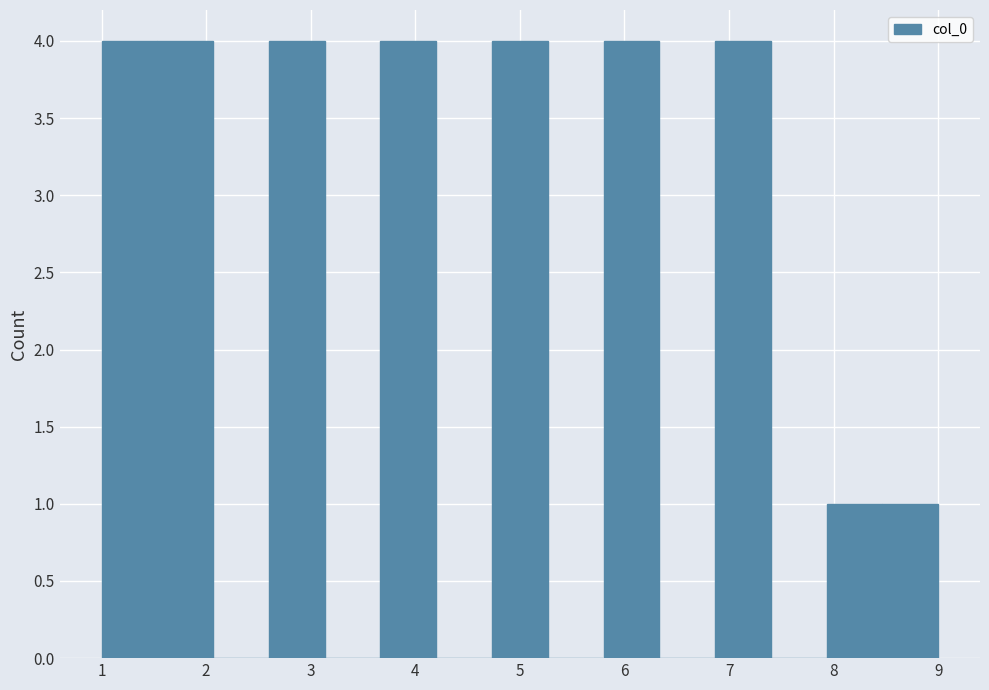

Reading left to right, list every bar in this chart as the range it spans on the x-axis followed by its height. Neither the bar edges nor the heights are printed on the chart, so give them approximately, as read against the axes.

1.0 to 1.5: 4
1.5 to 2.1: 4
2.1 to 2.6: 0
2.6 to 3.1: 4
3.1 to 3.7: 0
3.7 to 4.2: 4
4.2 to 4.7: 0
4.7 to 5.3: 4
5.3 to 5.8: 0
5.8 to 6.3: 4
6.3 to 6.9: 0
6.9 to 7.4: 4
7.4 to 7.9: 0
7.9 to 8.5: 1
8.5 to 9.0: 1